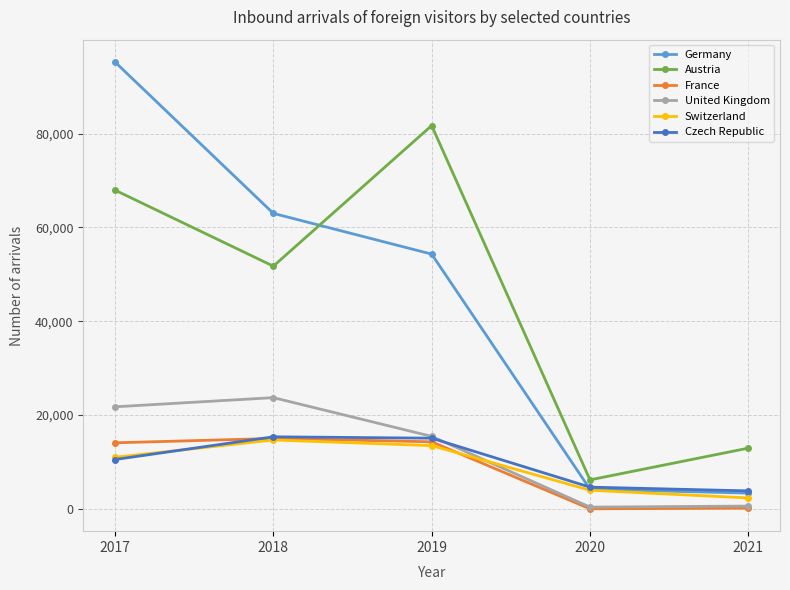

What is the greatest value displayed?

95237